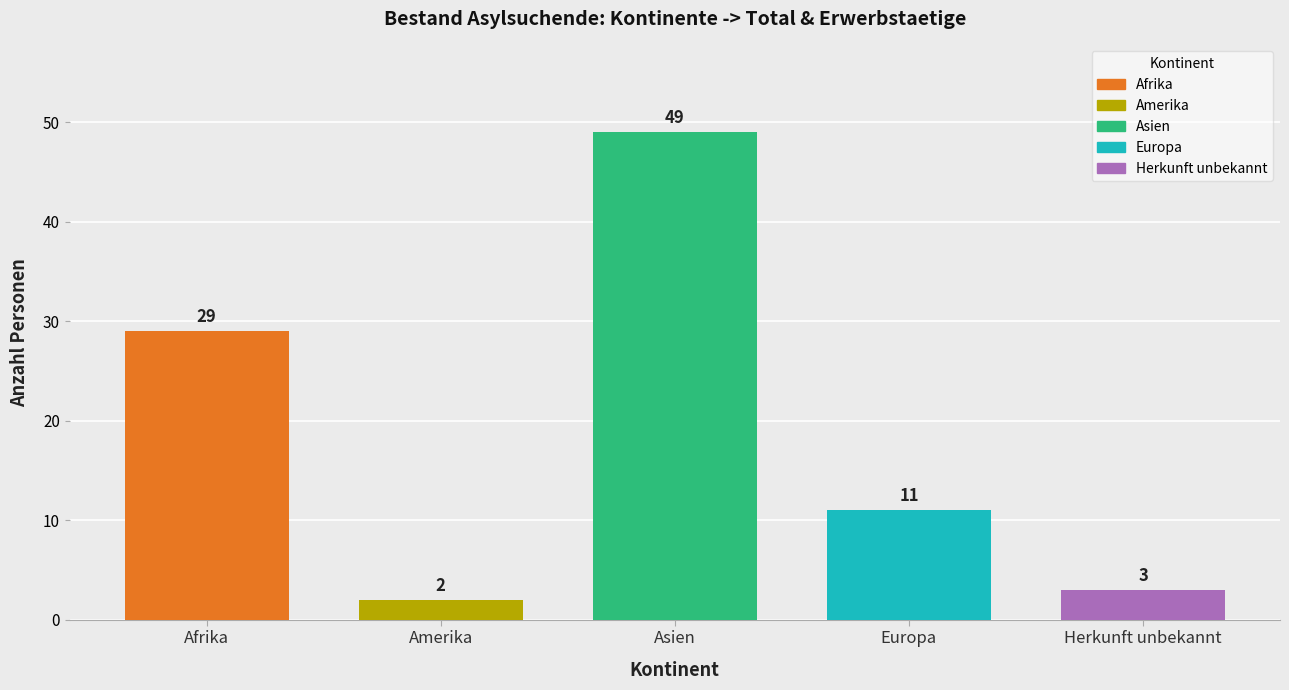

Rank the categories by value from highest to lowest.

Asien, Afrika, Europa, Herkunft unbekannt, Amerika